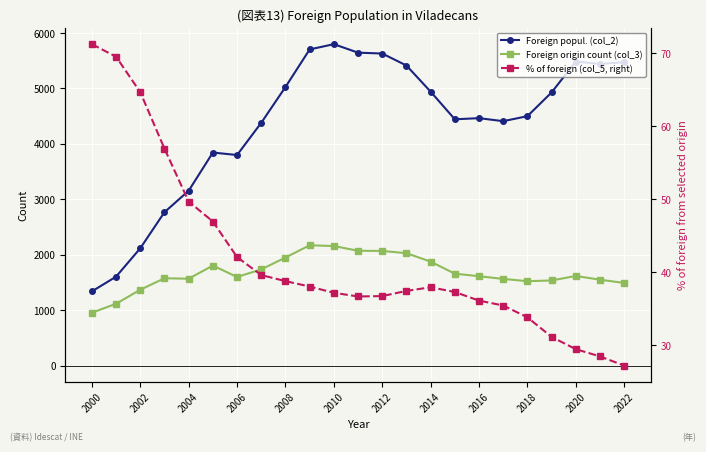

What is the maximum value for Foreign origin count (col_3)?

2171.0